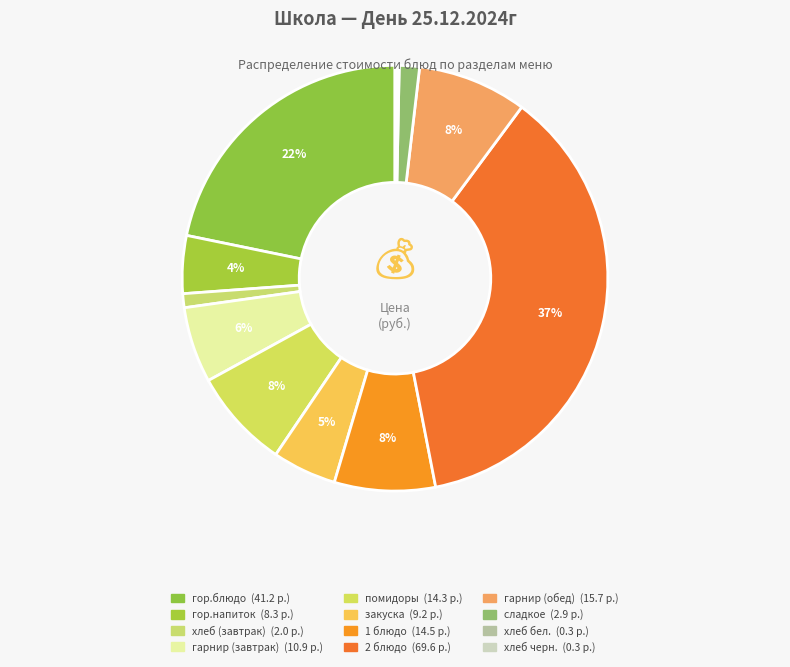

What is the change in value from 1 блюдо to хлеб бел.?

-14.2